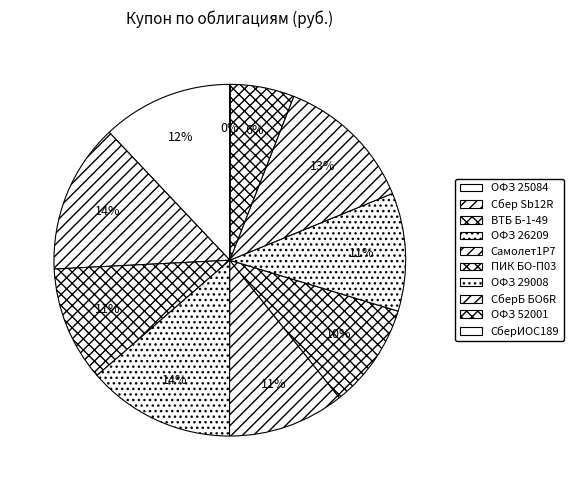

Is it true that ОФЗ 29008 is 3% of the pie?

False